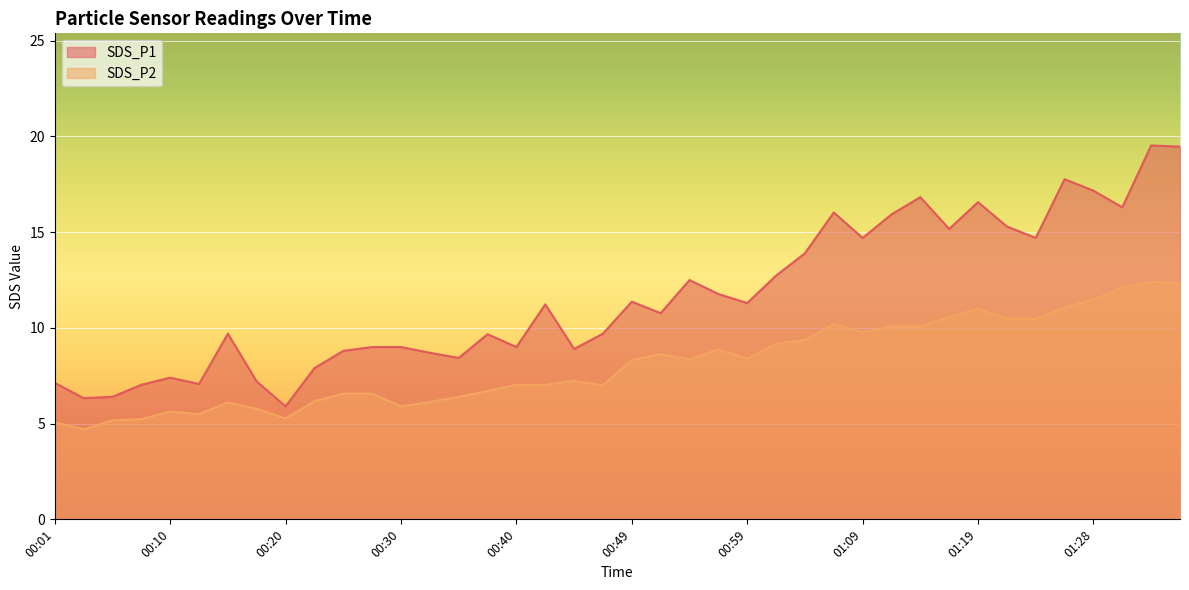

What is the spread (max minus min) of values at 01:21?

4.8